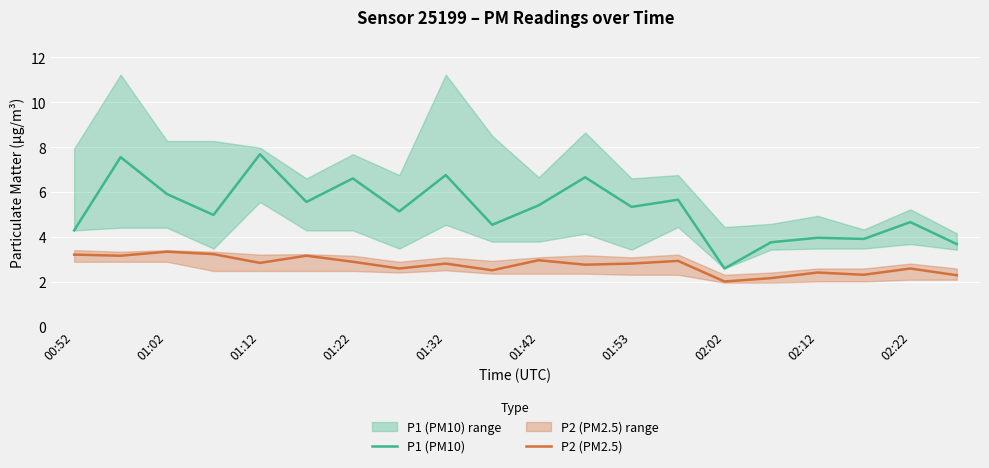

What is the approximate value of P2 (PM2.5) at 02:22?

2.6